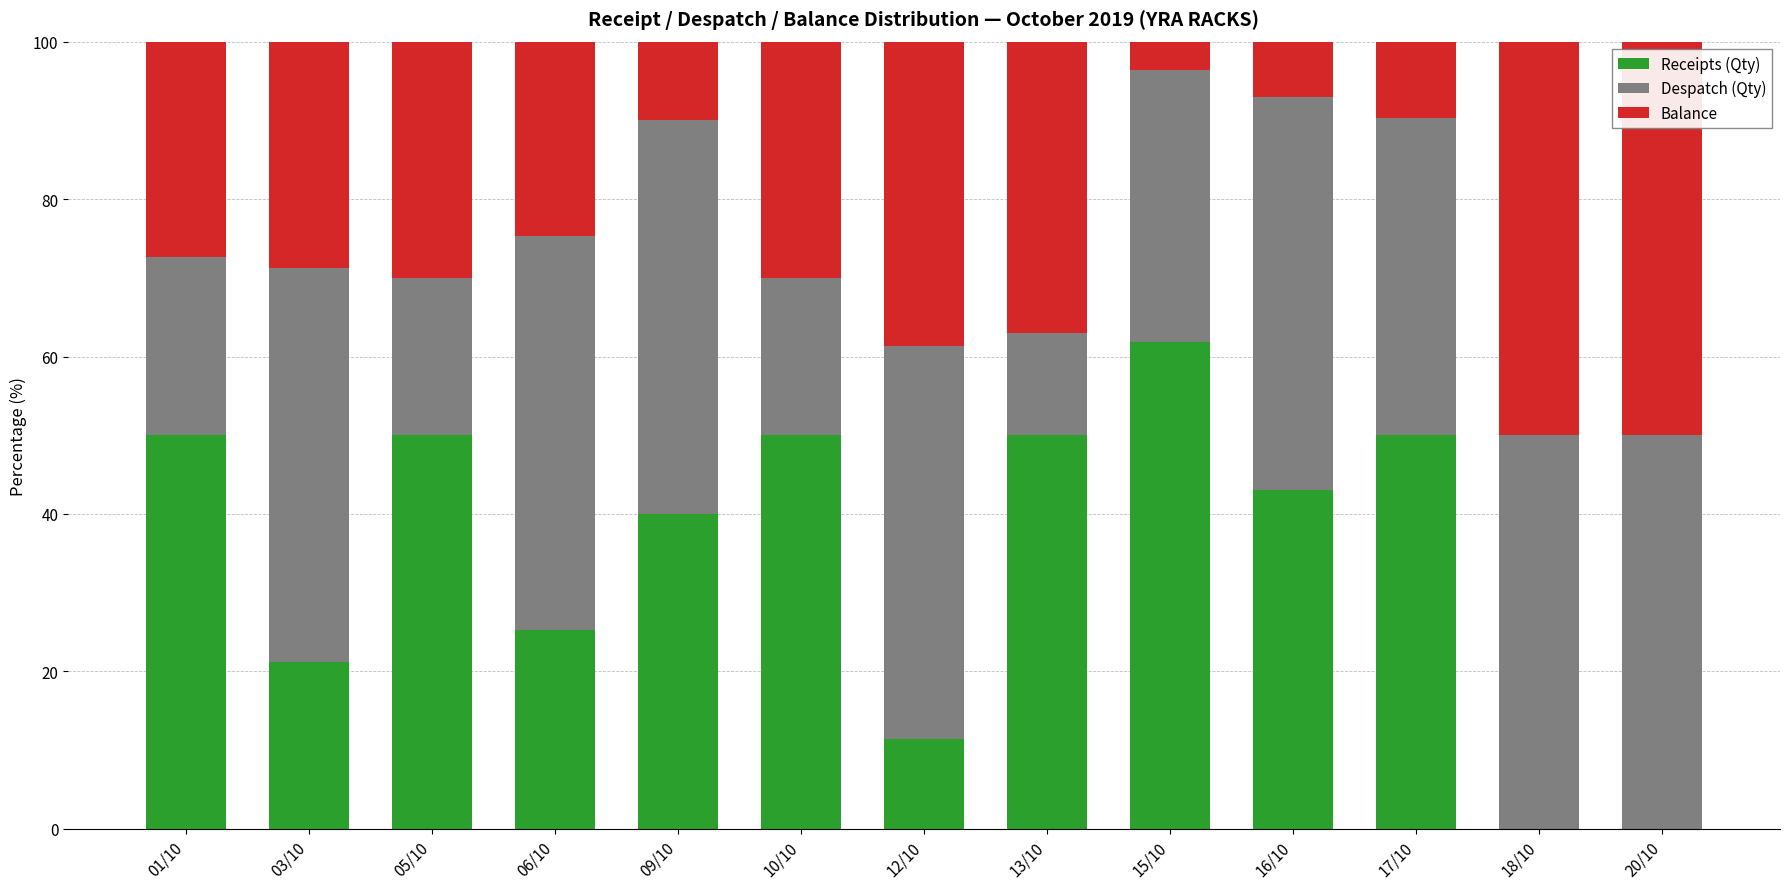

What is the total value across all series at 05/10?

100.0